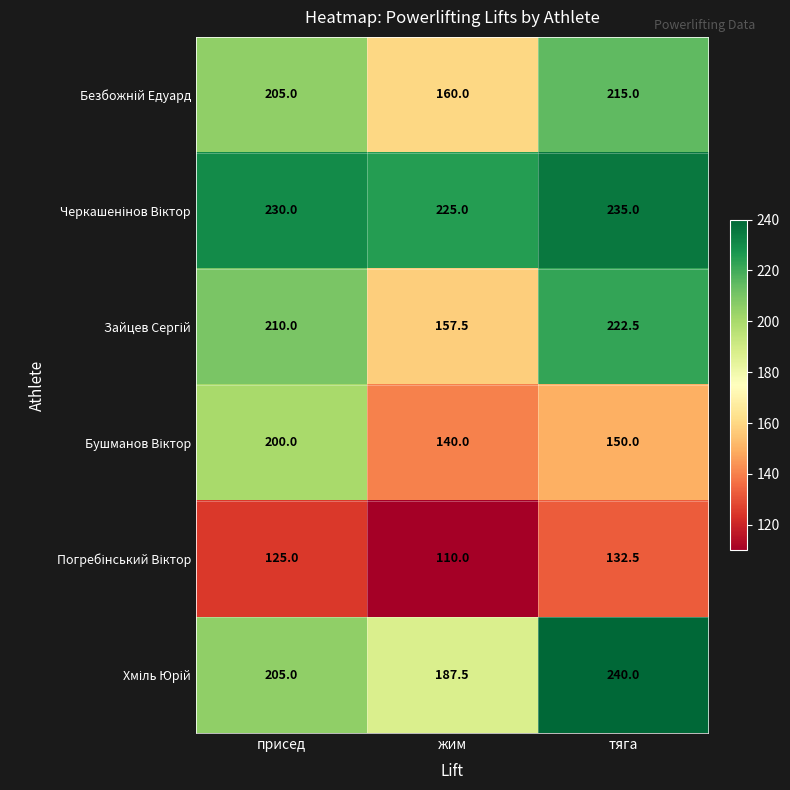

How many data points does each series have?

3